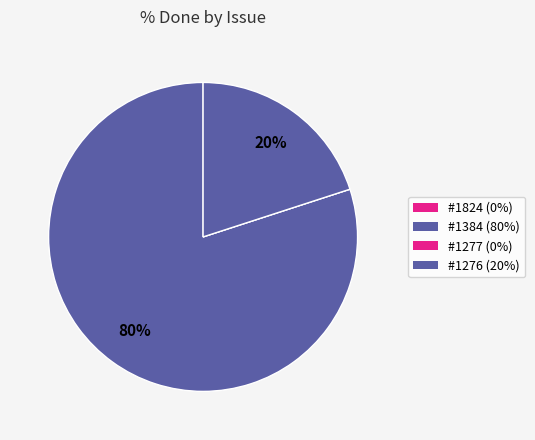

Count the number of slices in the pie.

4